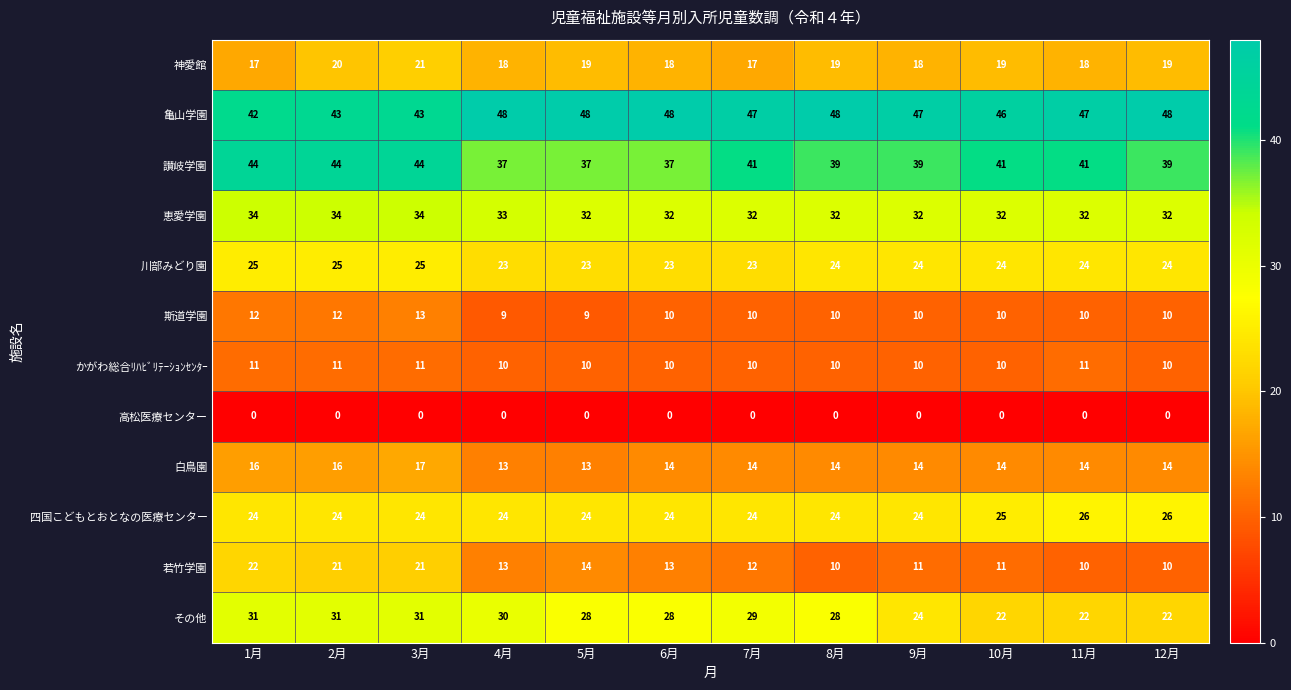

At which category is the sum across all series the highest?

3月